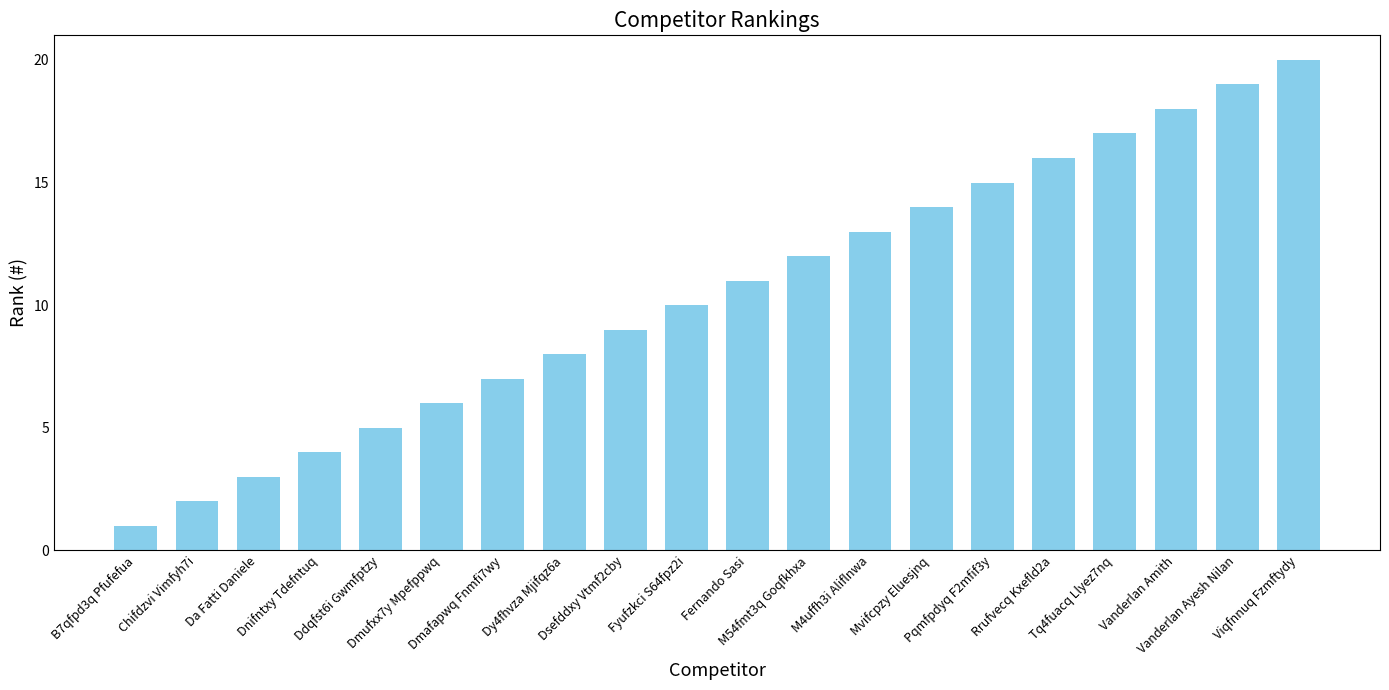

List the labels in order of value, smallest first.

B7qfpd3q Pfufefua, Chifdzvi Vimfyh7i, Da Fatti Daniele, Dnifntxy Tdefntuq, Ddqfst6i Gwmfptzy, Dmufxx7y Mpefppwq, Dmafapwq Fnmfi7wy, Dy4fhvza Mjifqz6a, Dsefddxy Vtmf2cby, Fyufzkci S64fpz2i, Fernando Sasi, M54fmt3q Goqfkhxa, M4uffh3i Aliflnwa, Mvifcpzy Eluesjnq, Pqmfpdyq F2mfif3y, Rrufvecq Kxefld2a, Tq4fuacq Llyez7nq, Vanderlan Amith, Vanderlan Ayesh Nilan, Viqfnnuq Fzmftydy